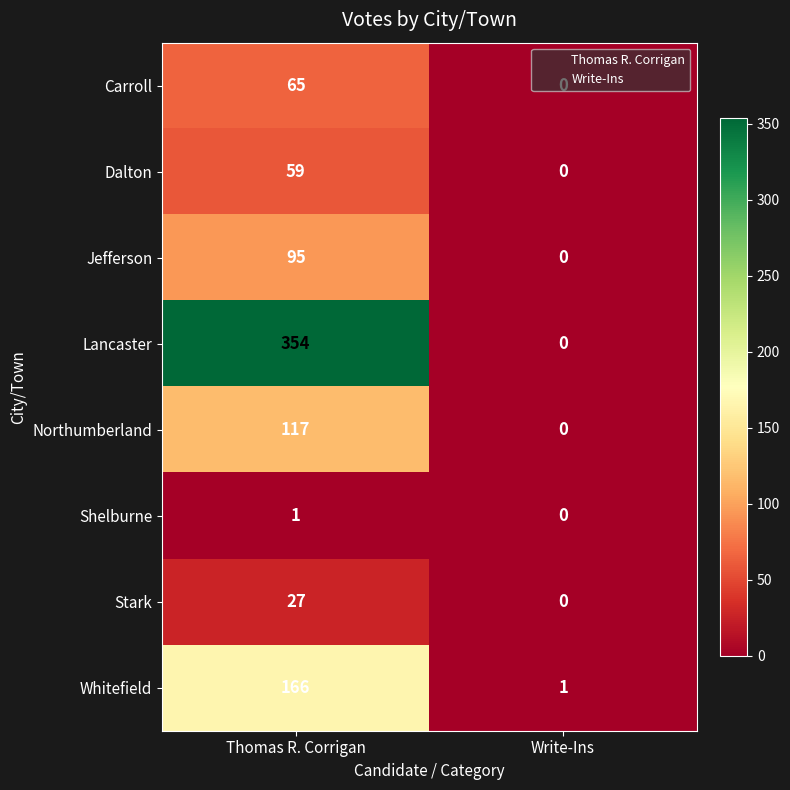

Which series has the largest range (max minus min)?

Lancaster